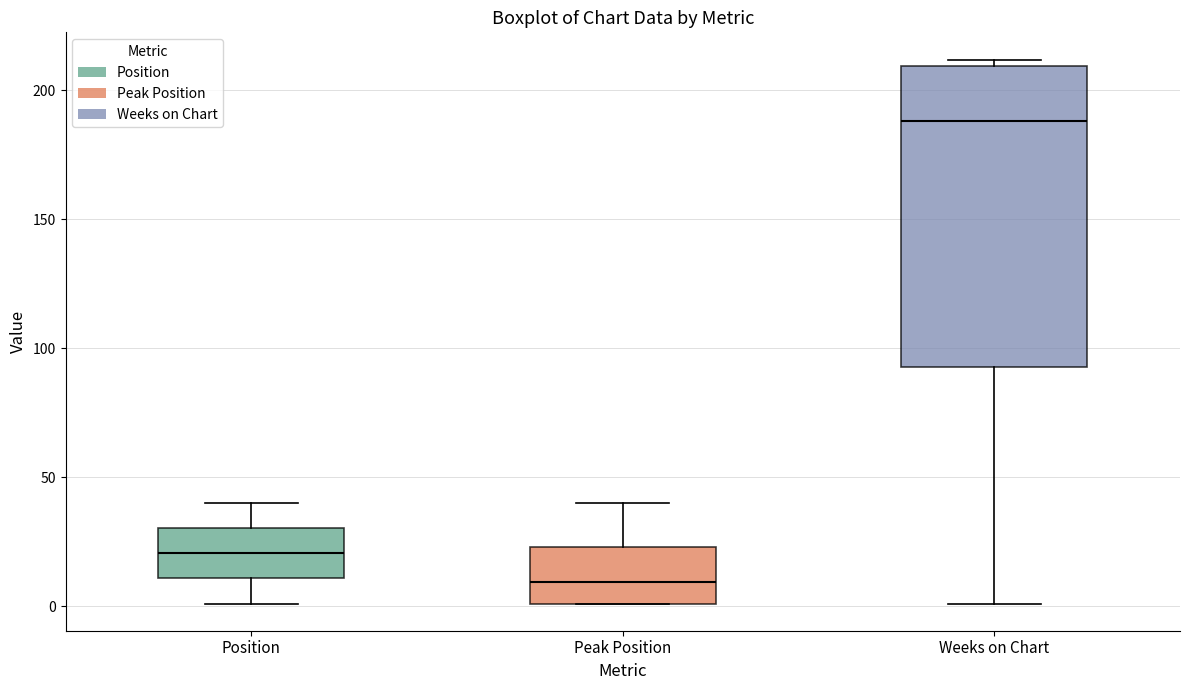

Reading left to right, read every box against the y-axis: the position of its median line, the range the box covers, and the ends of its whiskers. The values are not printed on the chart, so give them approximately, as read against the axis.

Position: median 20, box 10 to 30, whiskers 0 to 40
Peak Position: median 10, box 0 to 25, whiskers 0 to 40
Weeks on Chart: median 190, box 95 to 210, whiskers 0 to 210 (just above the box's upper edge)